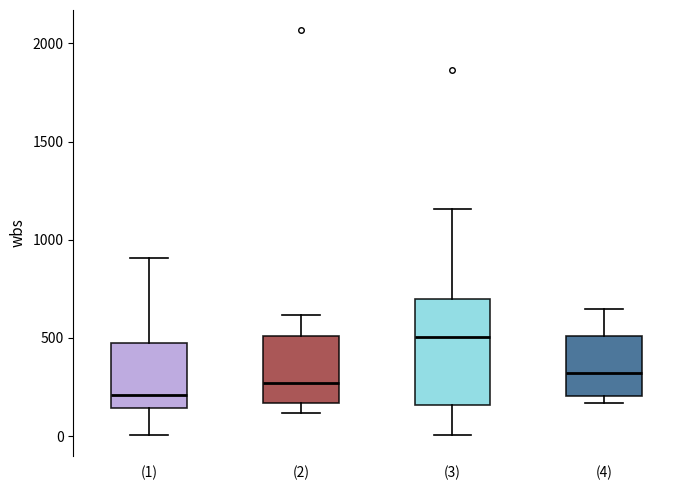

Comparing the boxes themselves (not the whiskers), which one is the tallest?

(3)